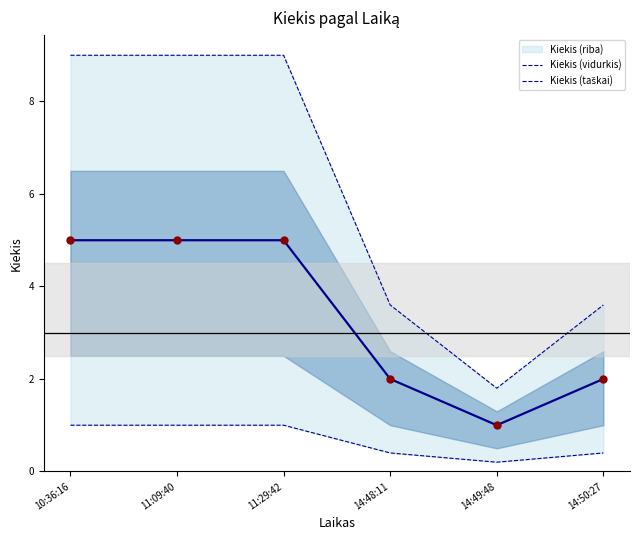

At which category is the sum across all series the highest?

10:36:16